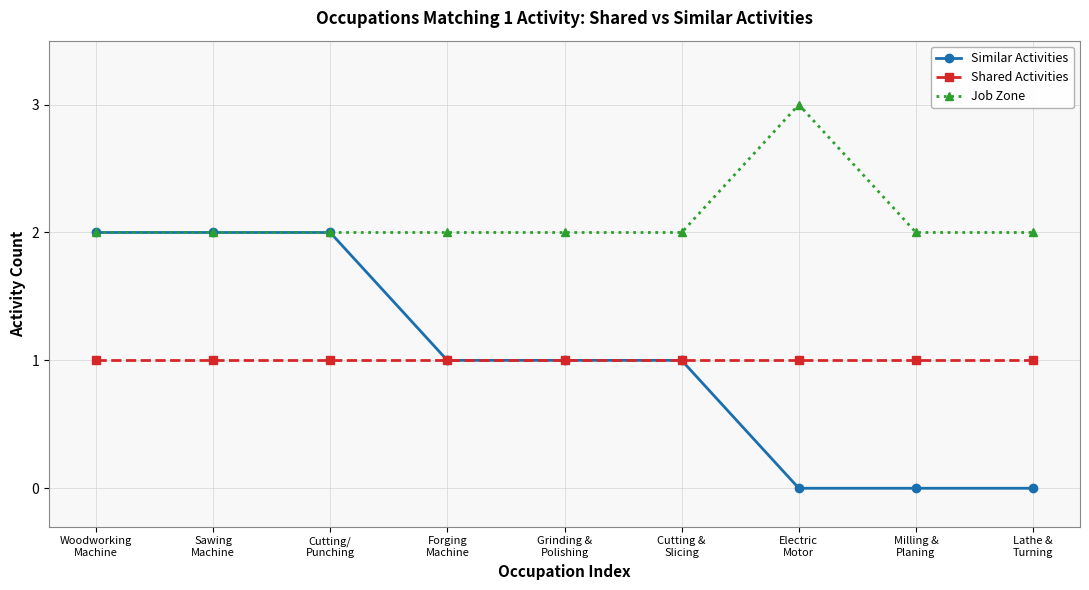

What are all the series names shown in the legend?

Similar Activities, Shared Activities, Job Zone